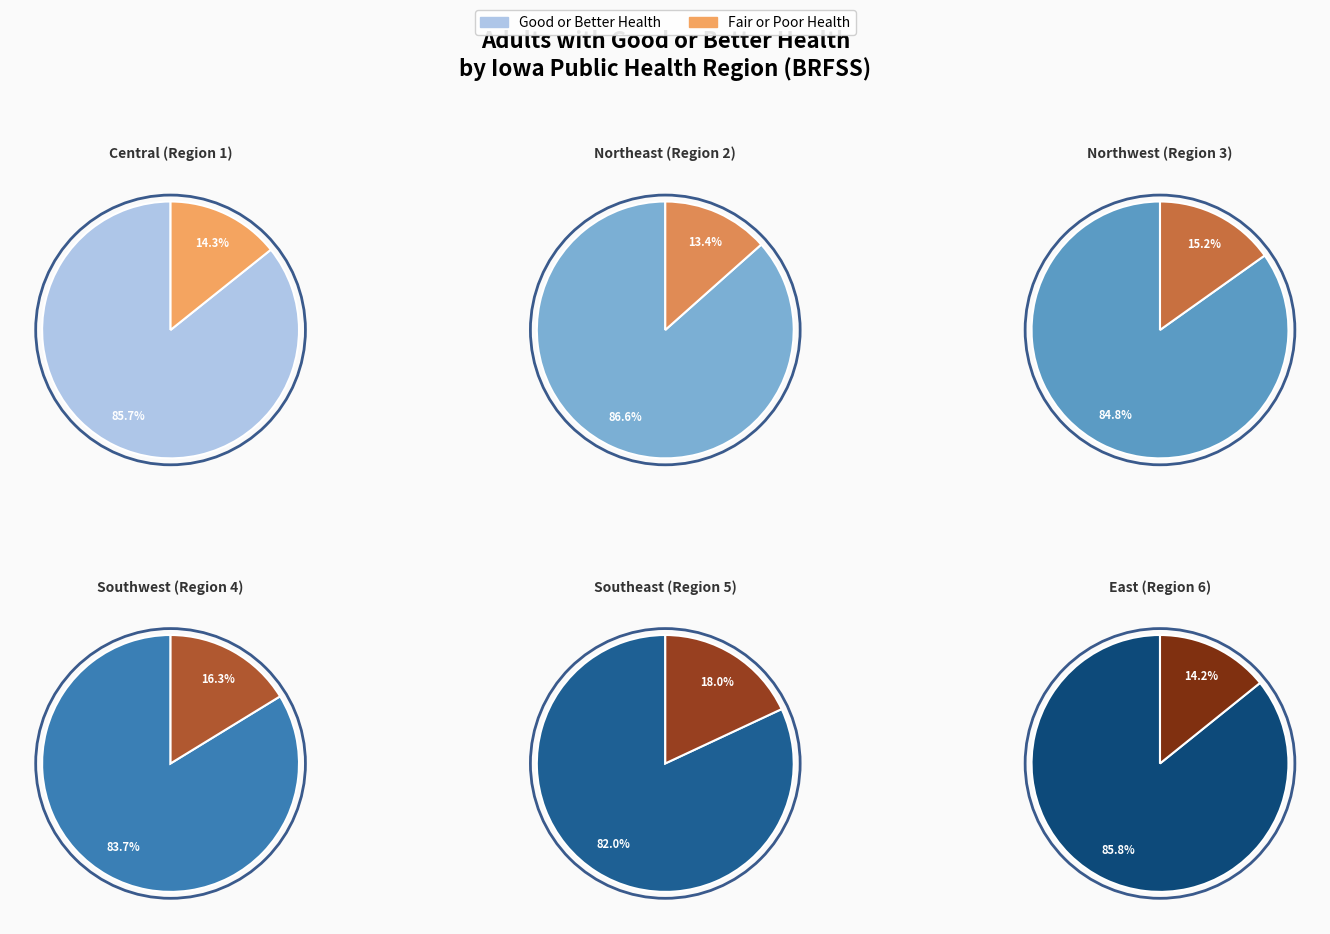

How many slices are in this pie chart?

6